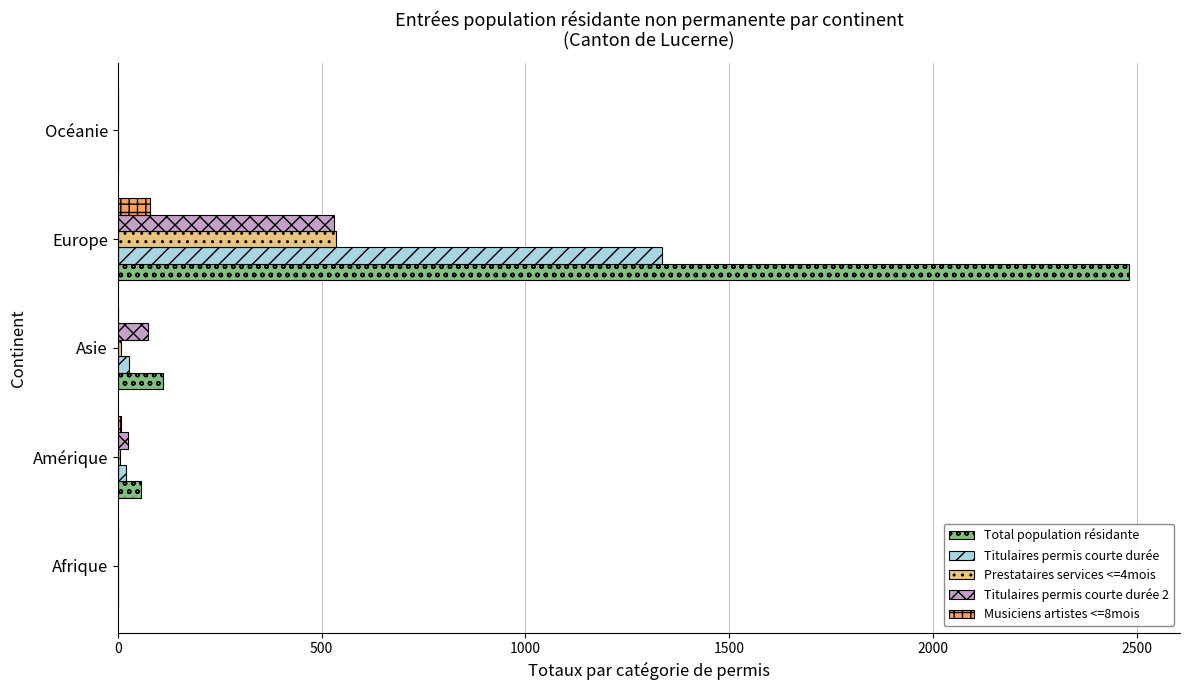

The value of Titulaires permis courte durée at Europe is 1336. True or false?

True